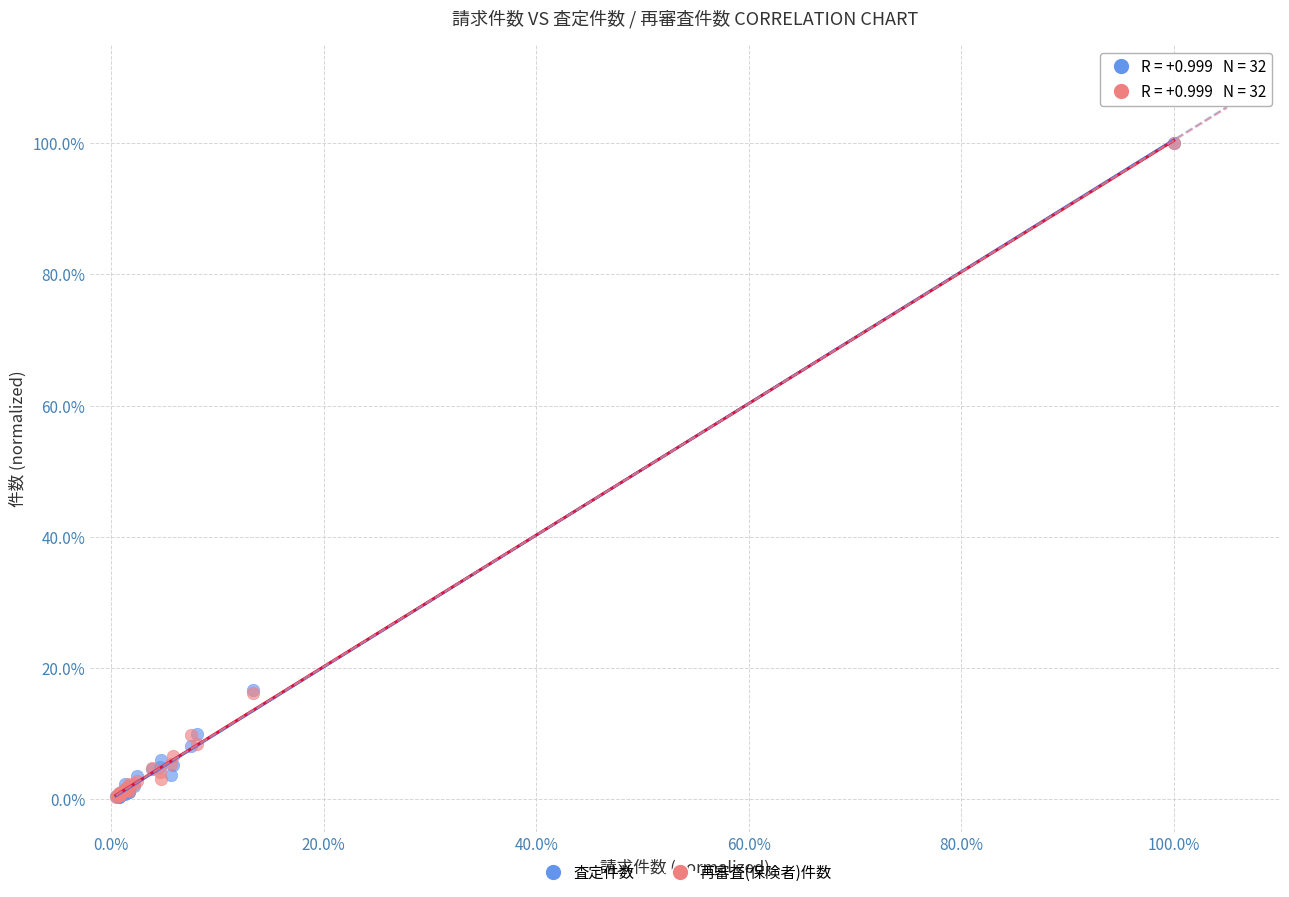

What are all the series names shown in the legend?

査定件数, 再審査(保険者)件数